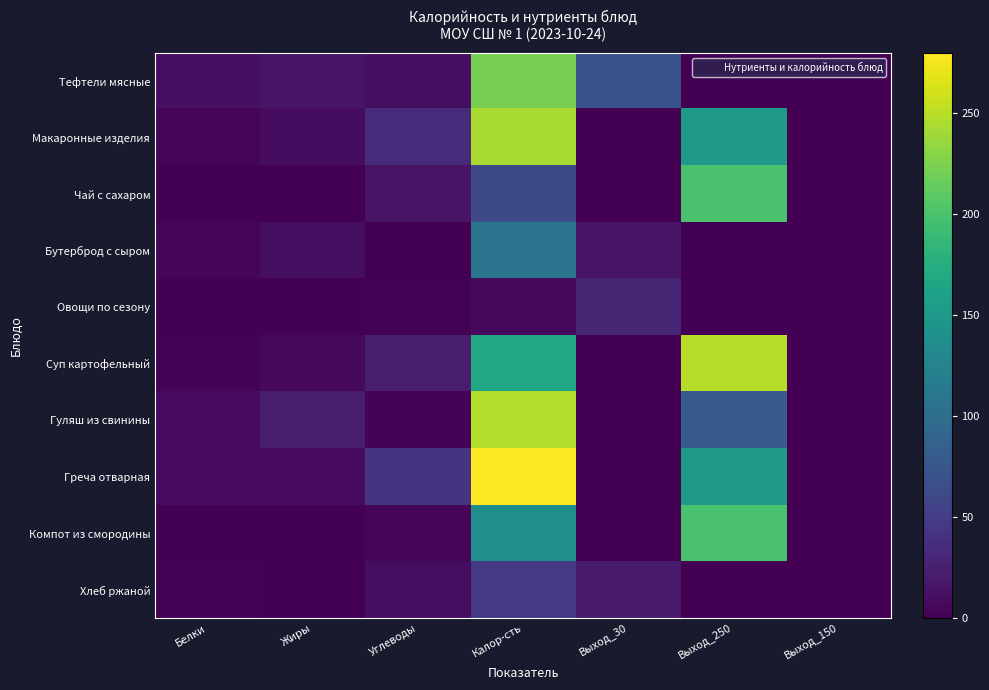

Reading left to right, extract all data points from this chart.

Тефтели мясные: Белки=11.7	Жиры=14.6	Углеводы=11.1	Калор-сть=222.5	Выход_30=70.0	Выход_250=0.0	Выход_150=0.0
Макаронные изделия: Белки=5.1	Жиры=9.1	Углеводы=34.2	Калор-сть=244.5	Выход_30=0.0	Выход_250=150.0	Выход_150=0.0
Чай с сахаром: Белки=0.3	Жиры=0.1	Углеводы=15.2	Калор-сть=62.0	Выход_30=0.0	Выход_250=200.0	Выход_150=0.0
Бутерброд с сыром: Белки=5.0	Жиры=10.3	Углеводы=0.0	Калор-сть=107.5	Выход_30=15.0	Выход_250=0.0	Выход_150=0.0
Овощи по сезону: Белки=0.3	Жиры=0.0	Углеводы=1.1	Калор-сть=7.2	Выход_30=30.0	Выход_250=0.0	Выход_150=0.0
Суп картофельный: Белки=2.5	Жиры=6.0	Углеводы=22.3	Калор-сть=167.6	Выход_30=0.0	Выход_250=250.0	Выход_150=0.0
Гуляш из свинины: Белки=8.5	Жиры=22.6	Углеводы=2.3	Калор-сть=247.2	Выход_30=0.0	Выход_250=80.0	Выход_150=0.0
Греча отварная: Белки=7.8	Жиры=7.8	Углеводы=42.6	Калор-сть=279.8	Выход_30=0.0	Выход_250=150.0	Выход_150=0.0
Компот из смородины: Белки=0.2	Жиры=0.1	Углеводы=3.3	Калор-сть=138.0	Выход_30=0.0	Выход_250=200.0	Выход_150=0.0
Хлеб ржаной: Белки=1.3	Жиры=0.2	Углеводы=9.9	Калор-сть=46.0	Выход_30=20.0	Выход_250=0.0	Выход_150=0.0